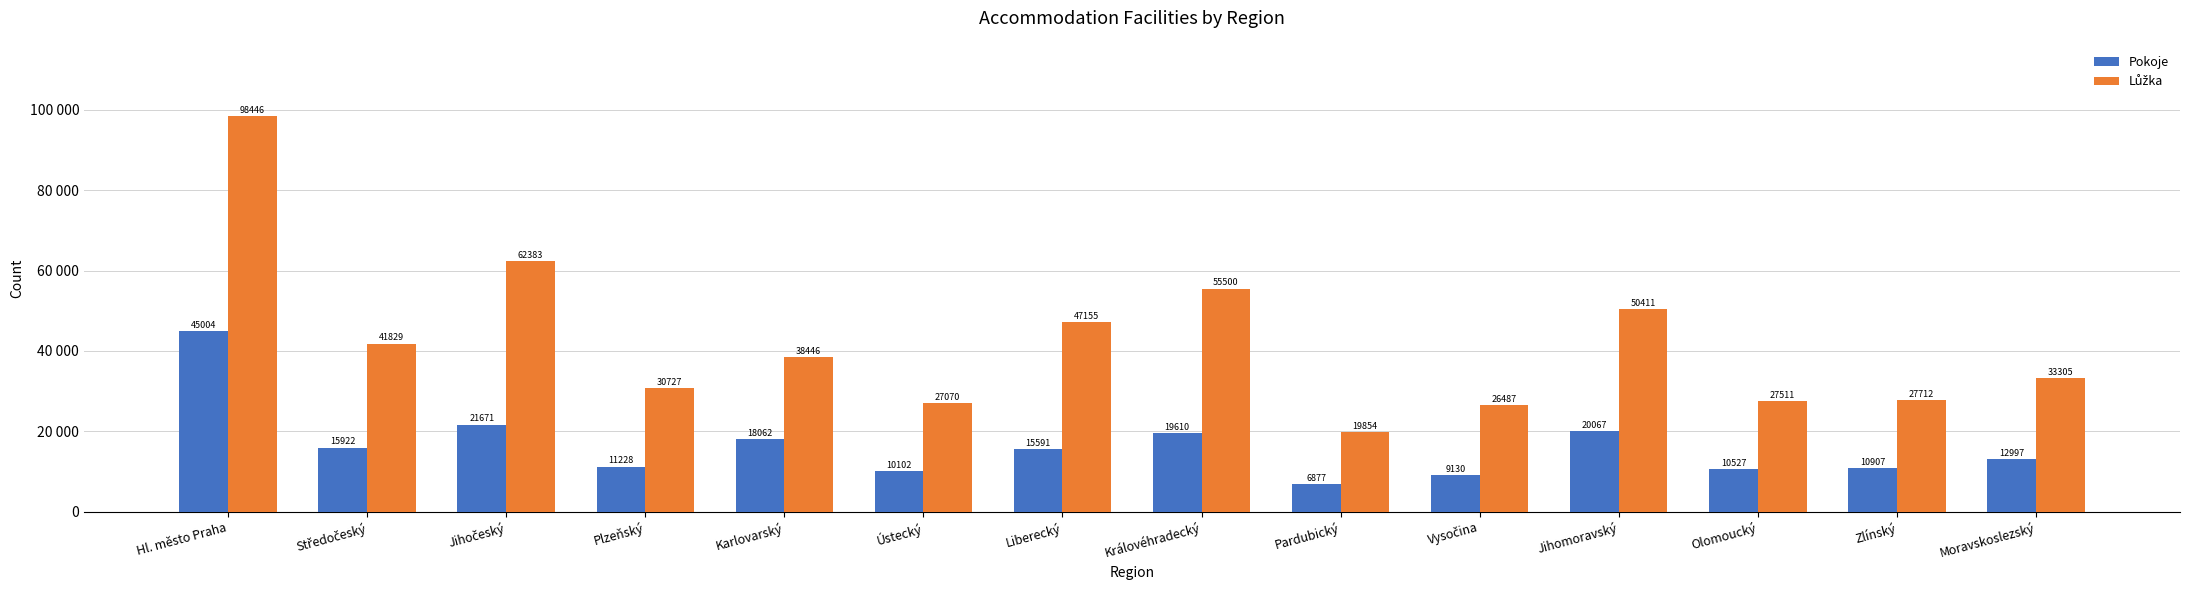

Does the chart contain stacked bars?

No